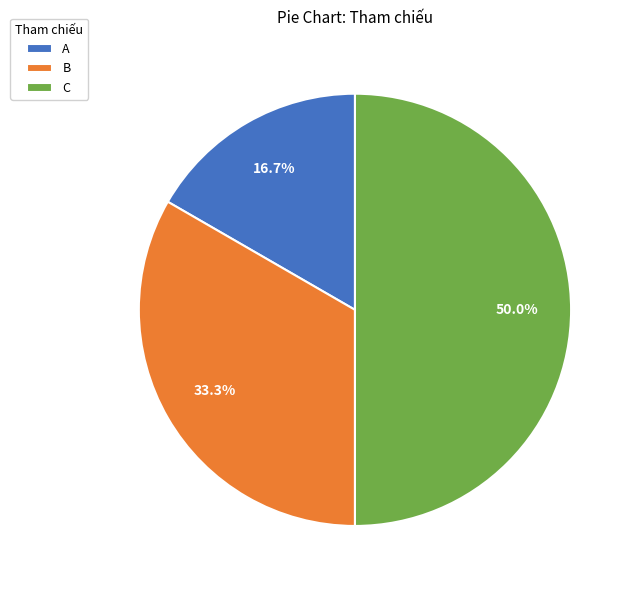

How many segments does this pie chart have?

3